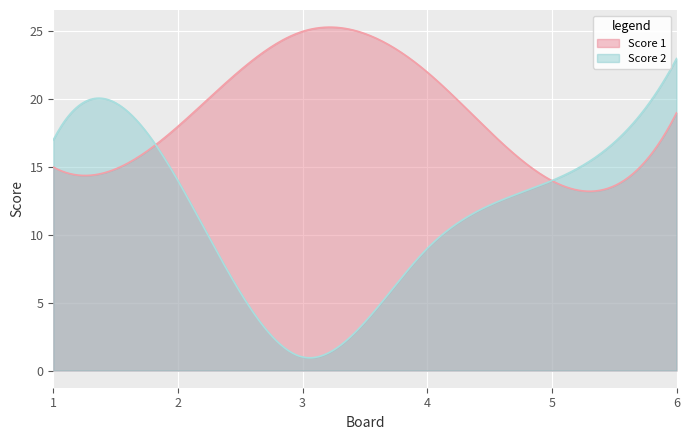

How many interior local valleys does the Score 2 series have?

1